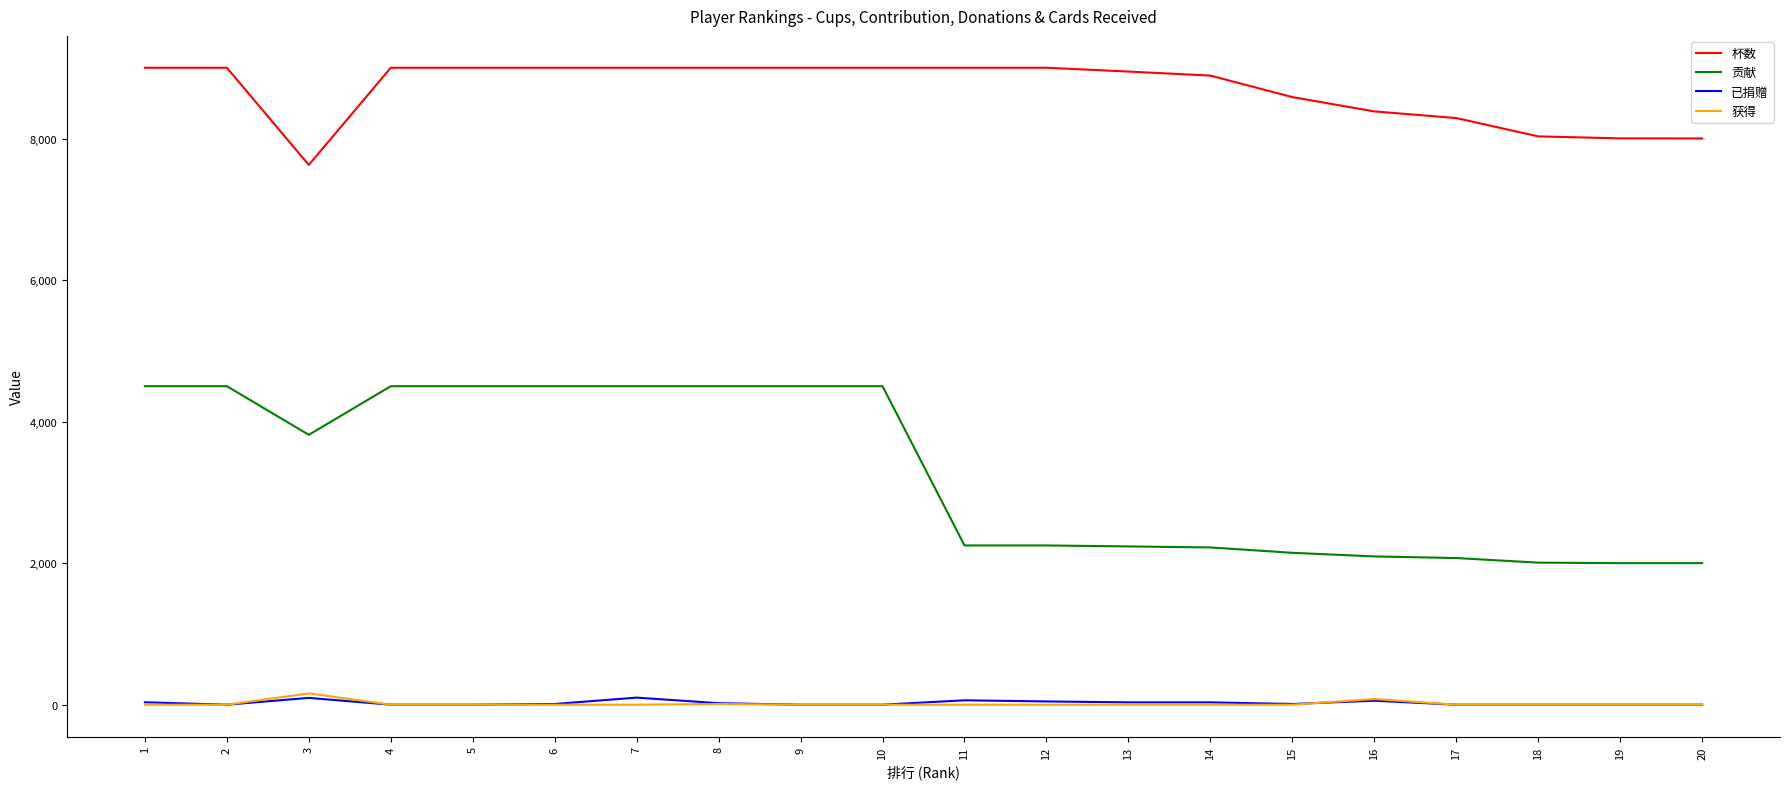

What is the minimum value for 贡献?

2000